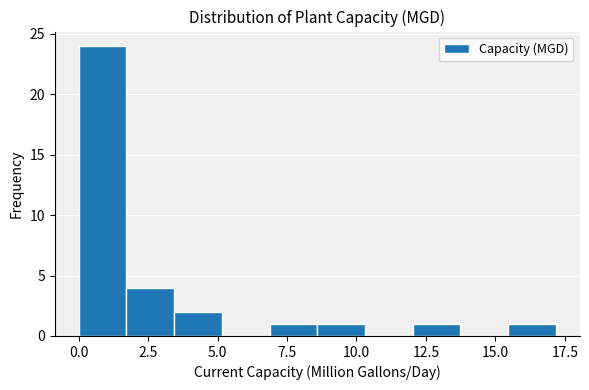

Read against the x-axis, roughly where is the centre of the tallest bar?

1.0